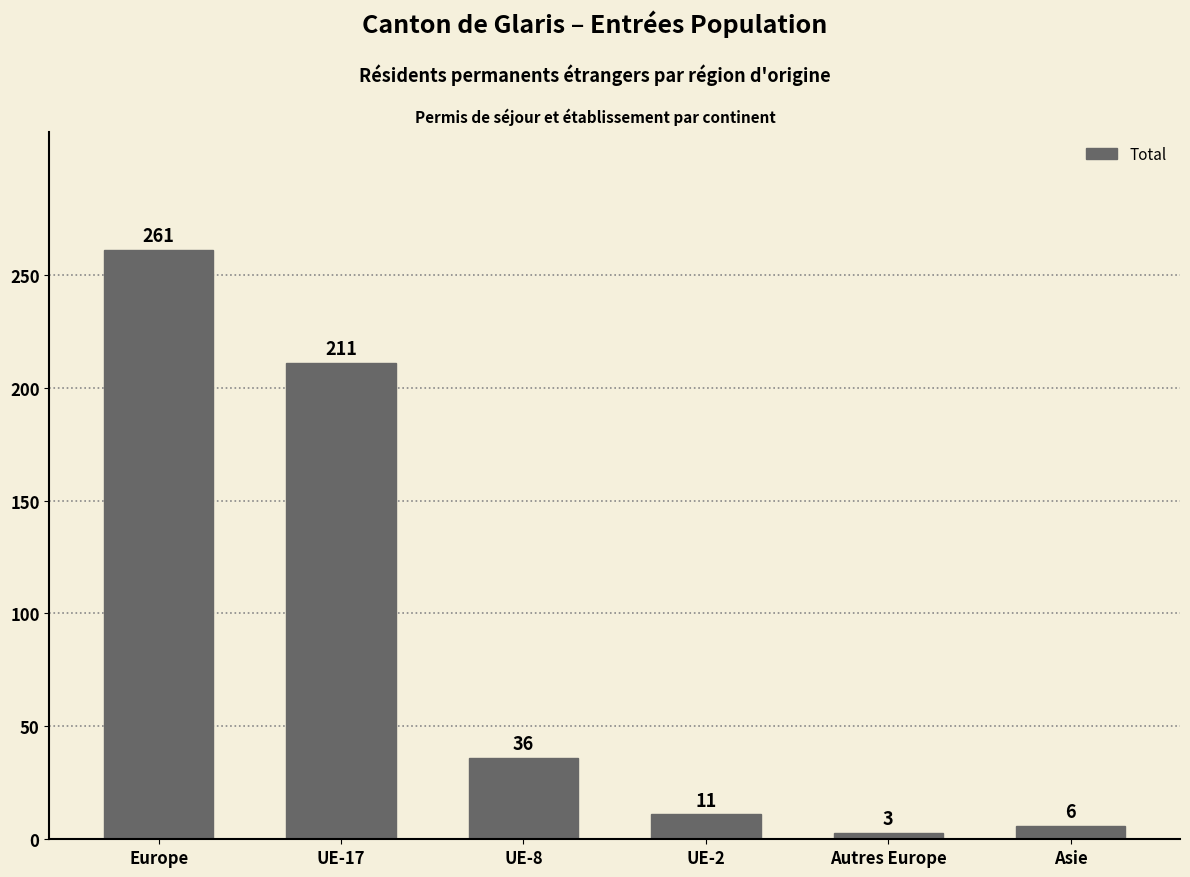

What is the label of the 5th bar from the right?

UE-17